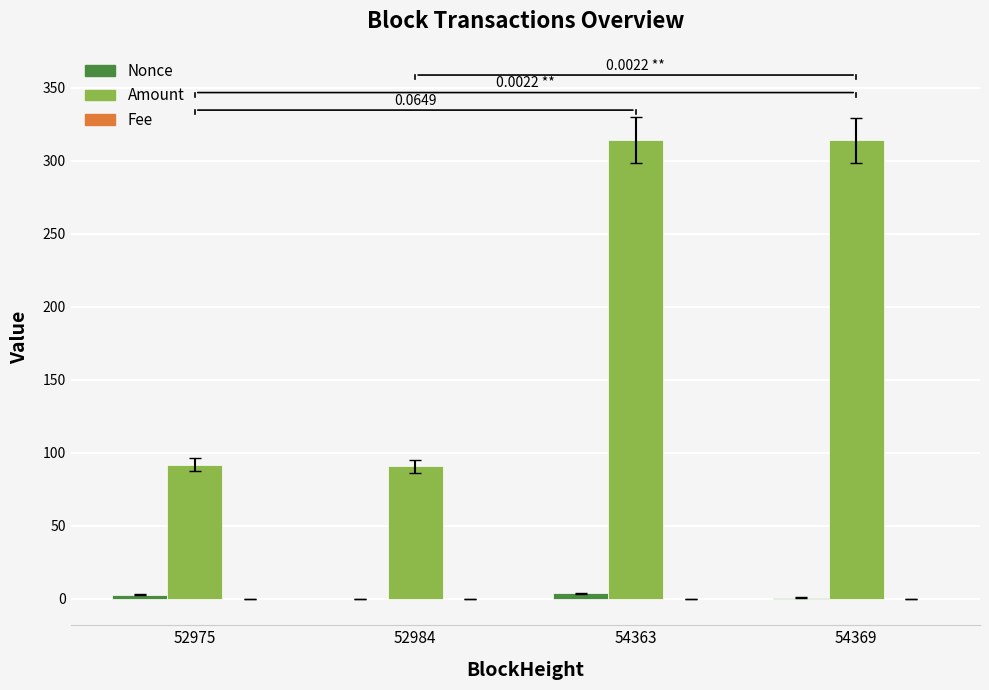

The value of Amount at 52984 is 90.9. True or false?

True